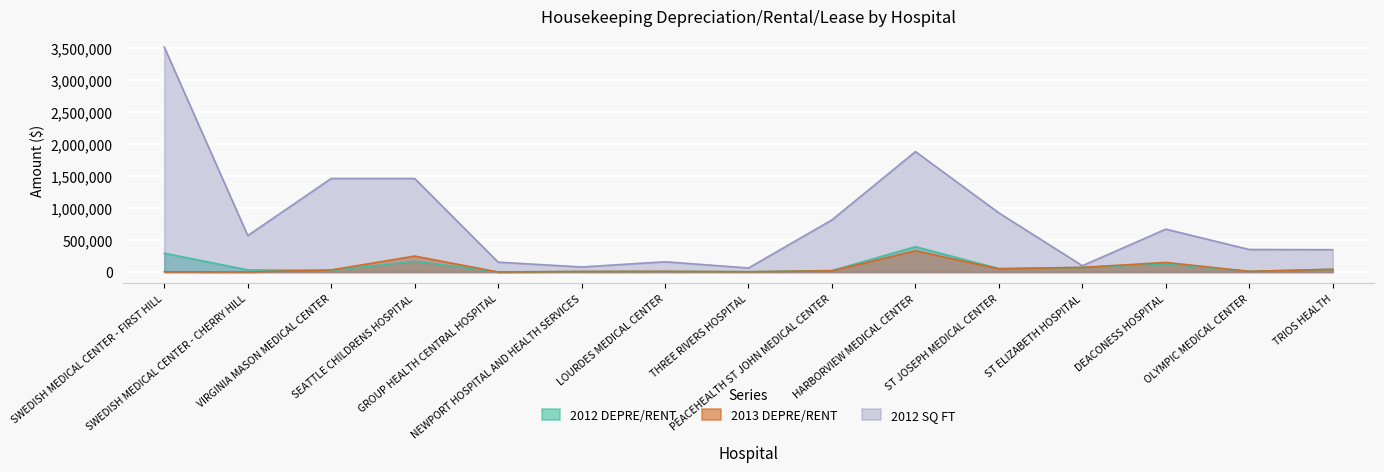

Which series has the widest spread of values?

2012 SQ FT